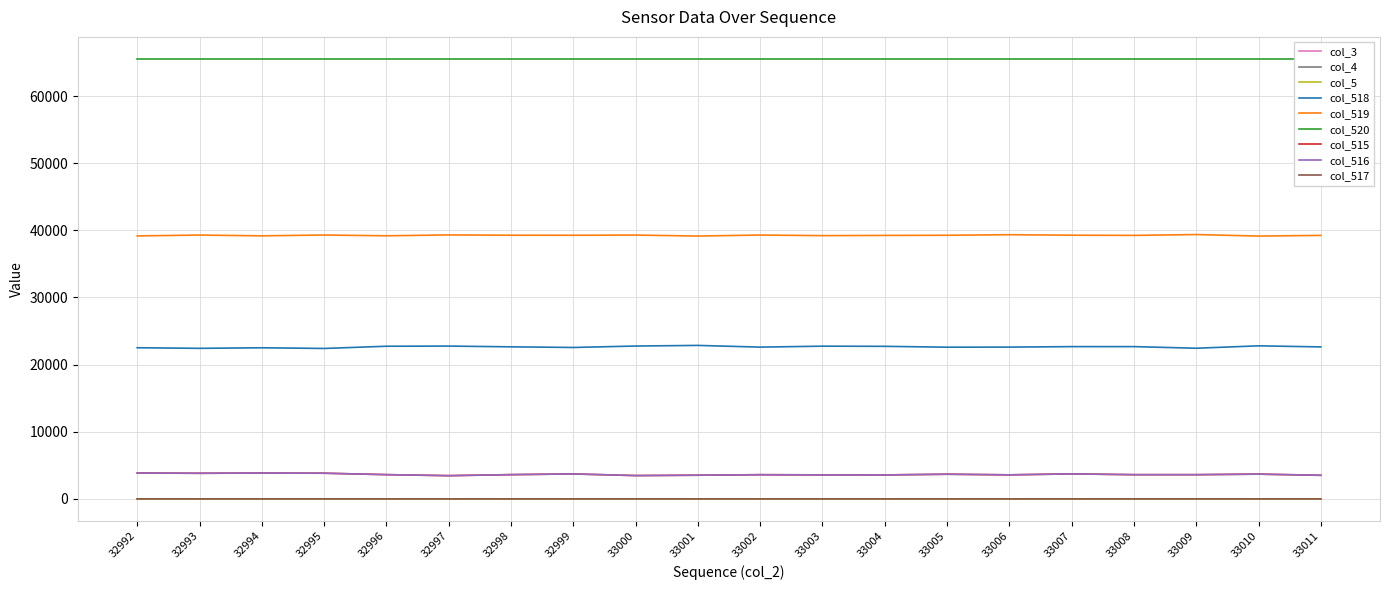

True or false: col_517 and col_515 intersect in this chart.

False